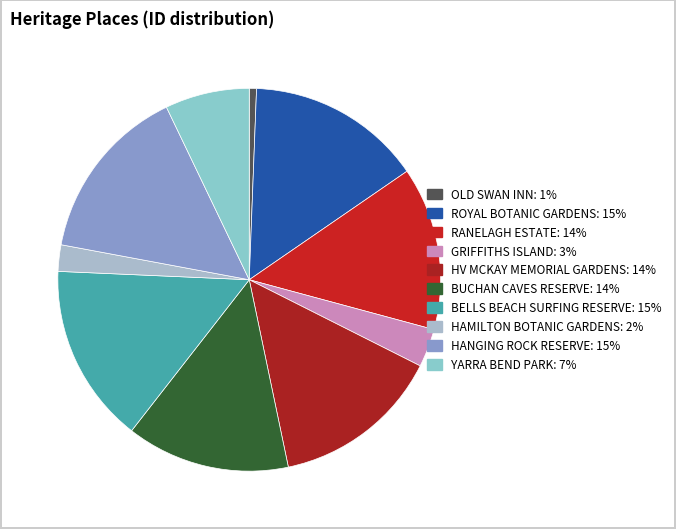

Count the number of slices in the pie.

10